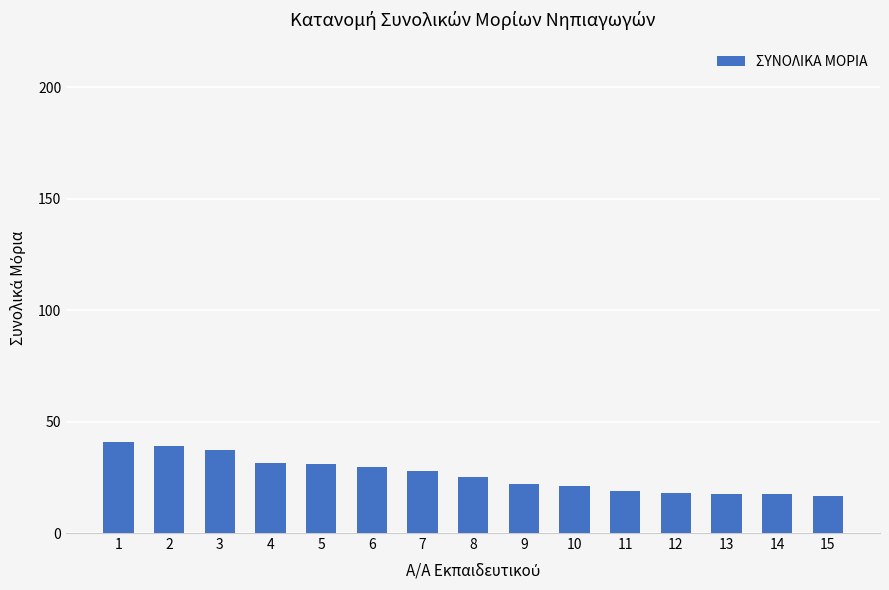

The chart shows a value of 26.1 at 13. True or false?

False